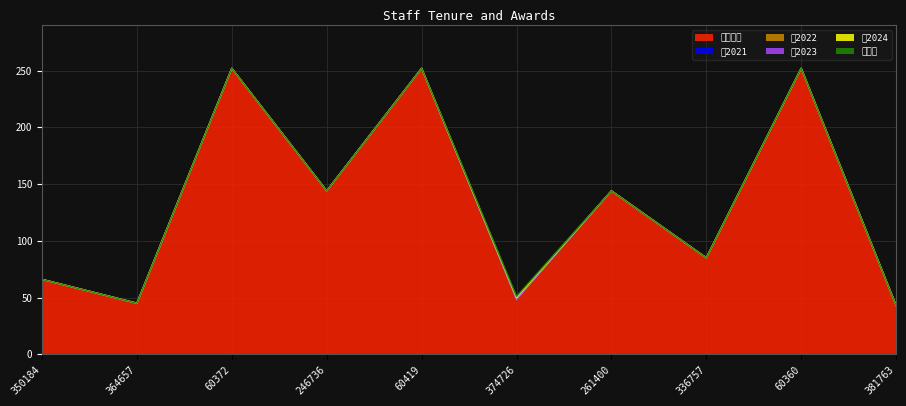

What position from the right is 364657?

9